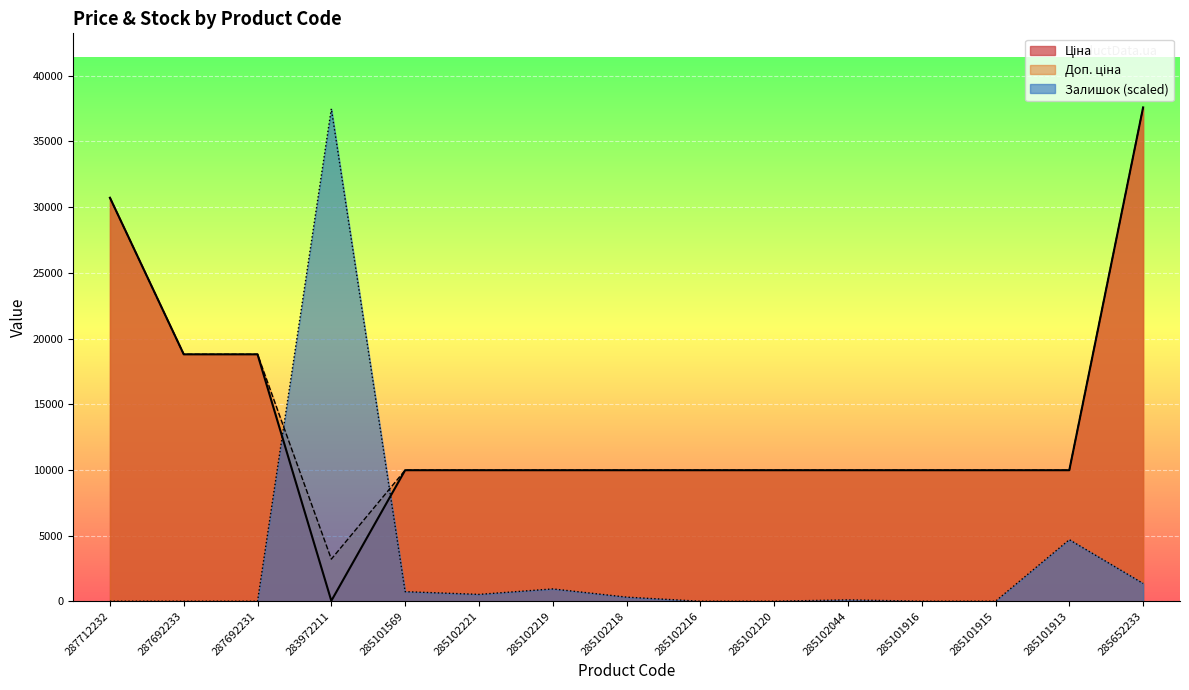

The Доп. ціна series shows 2613.6 at 285102219. True or false?

False